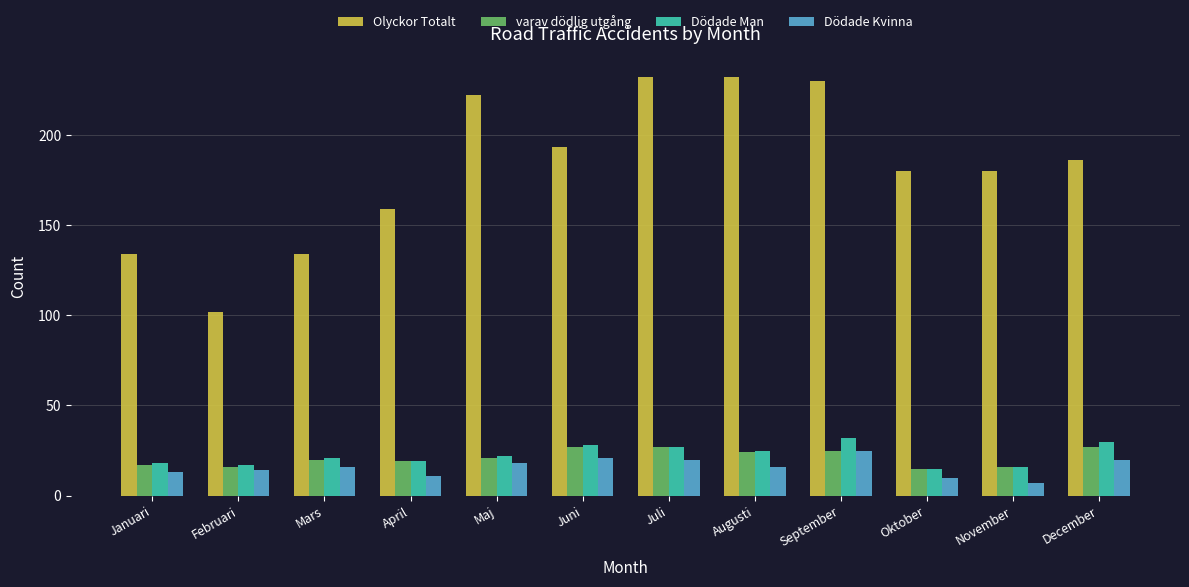

Is it true that Olyckor Totalt equals 186 at December?

True